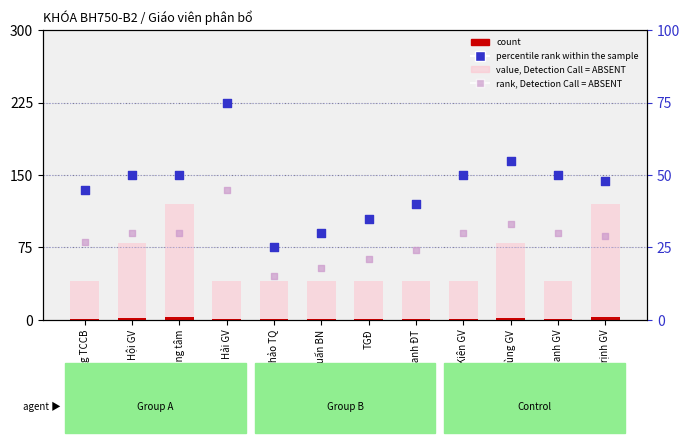

Which series contains the lowest Y value?

count